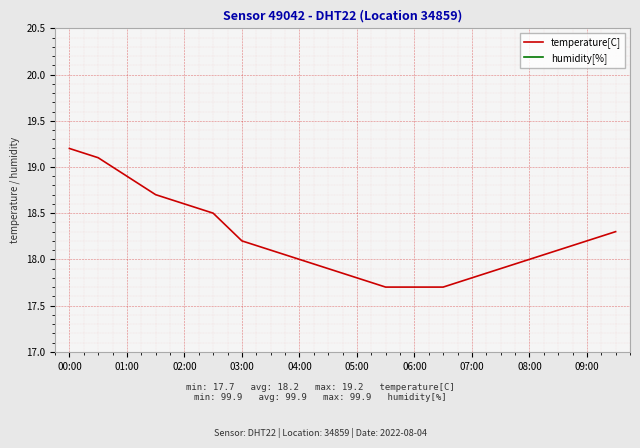

What is the value of the temperature[C] point at the 13th from the left?

17.7